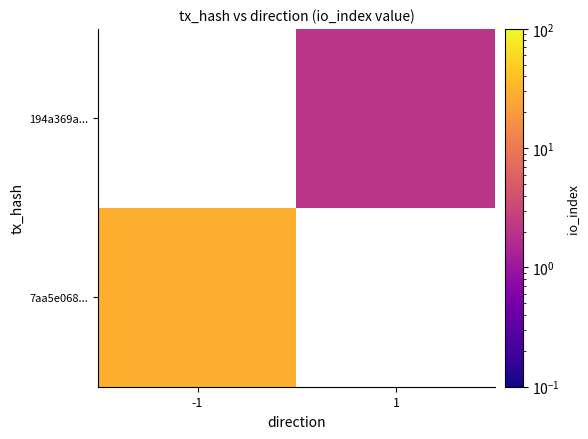

List the series in order of their peak value, lowest first.

7aa5e068..., 194a369a...